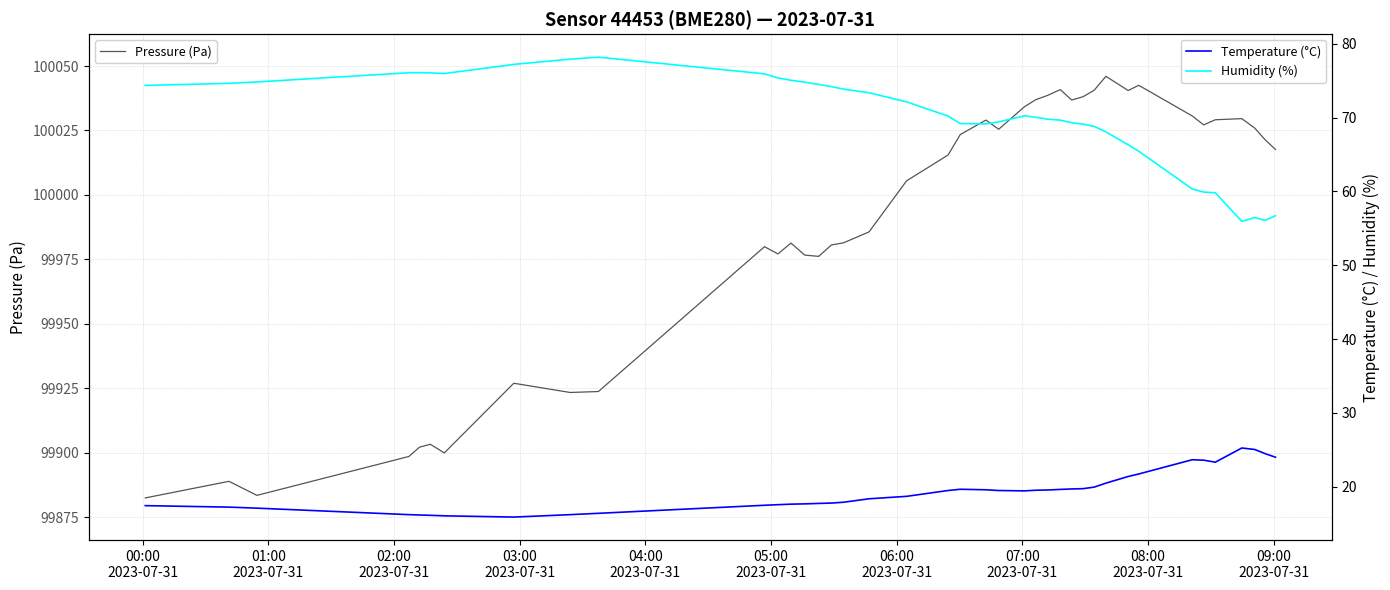

True or false: Temperature (°C) and Pressure (Pa) cross at least once.

False